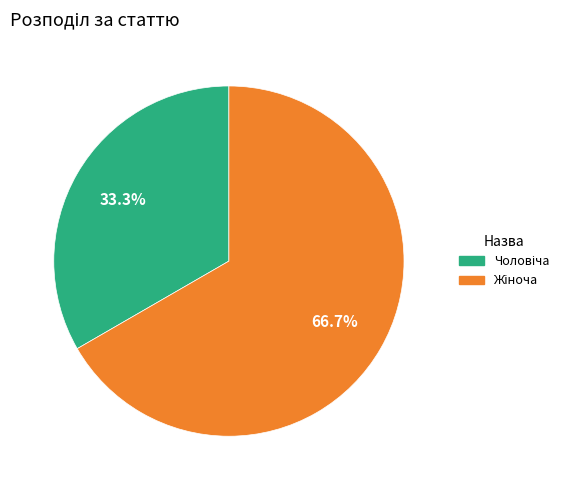

Is there a majority slice in this chart?

Yes